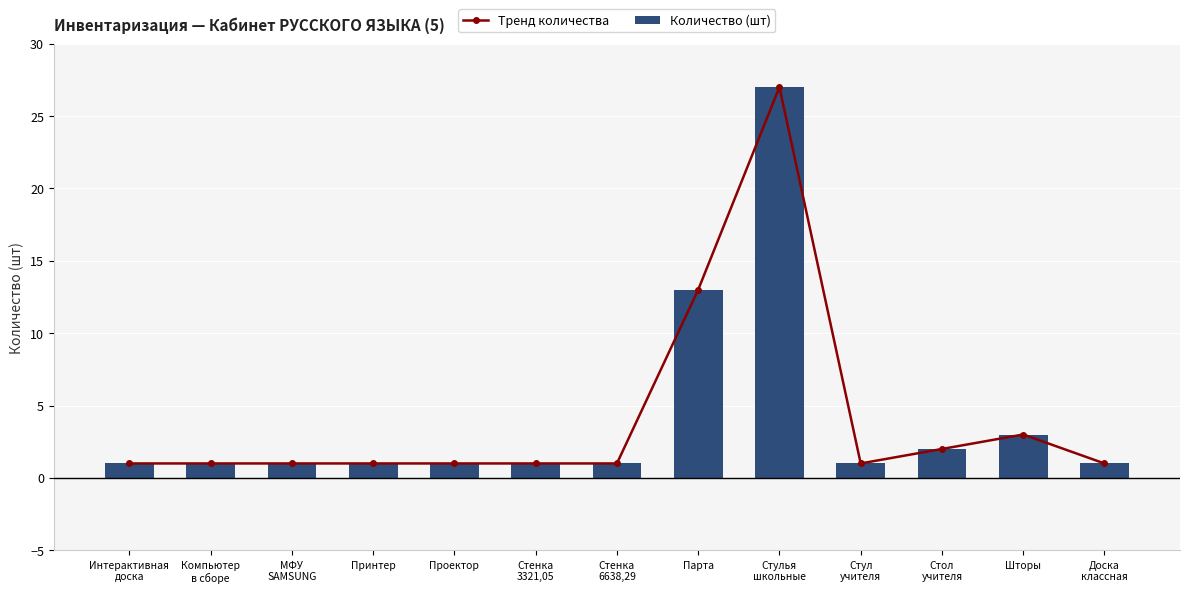

The value of Количество (шт) at Стенка
6638,29 is 2. True or false?

False